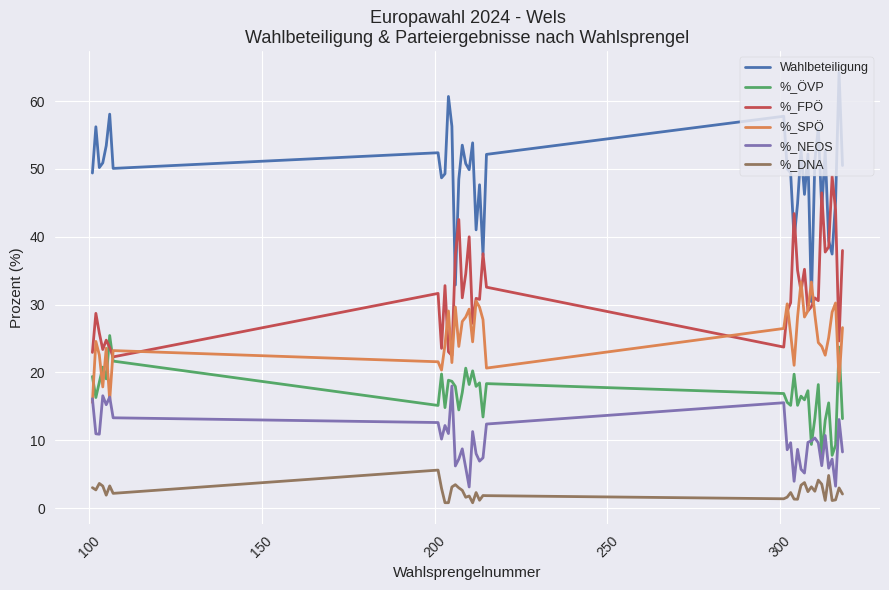

What is the minimum value for %_ÖVP?

7.8